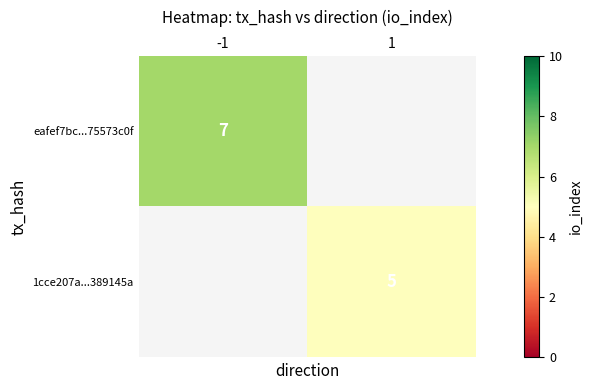

The 1cce207a...389145a series shows 3 at 1. True or false?

False